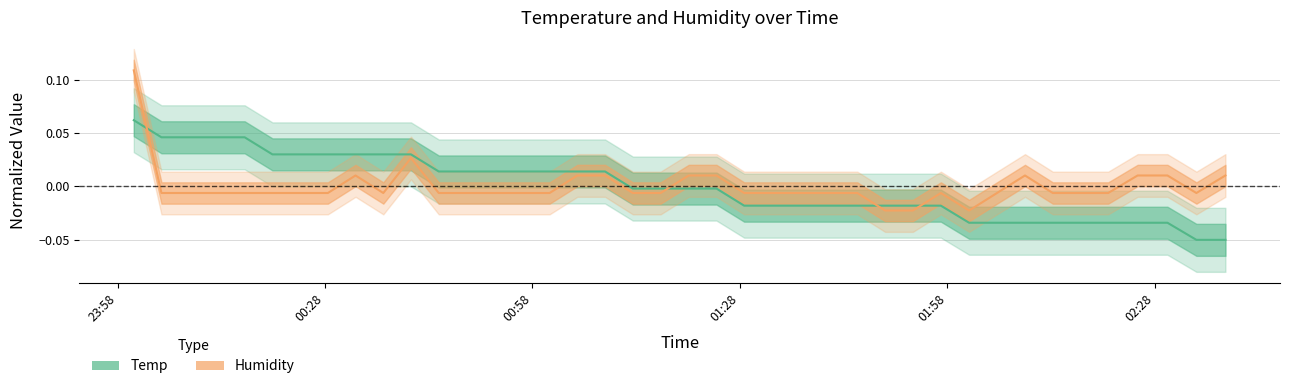

Is it true that Humidity equals -0.0 at 23?

False